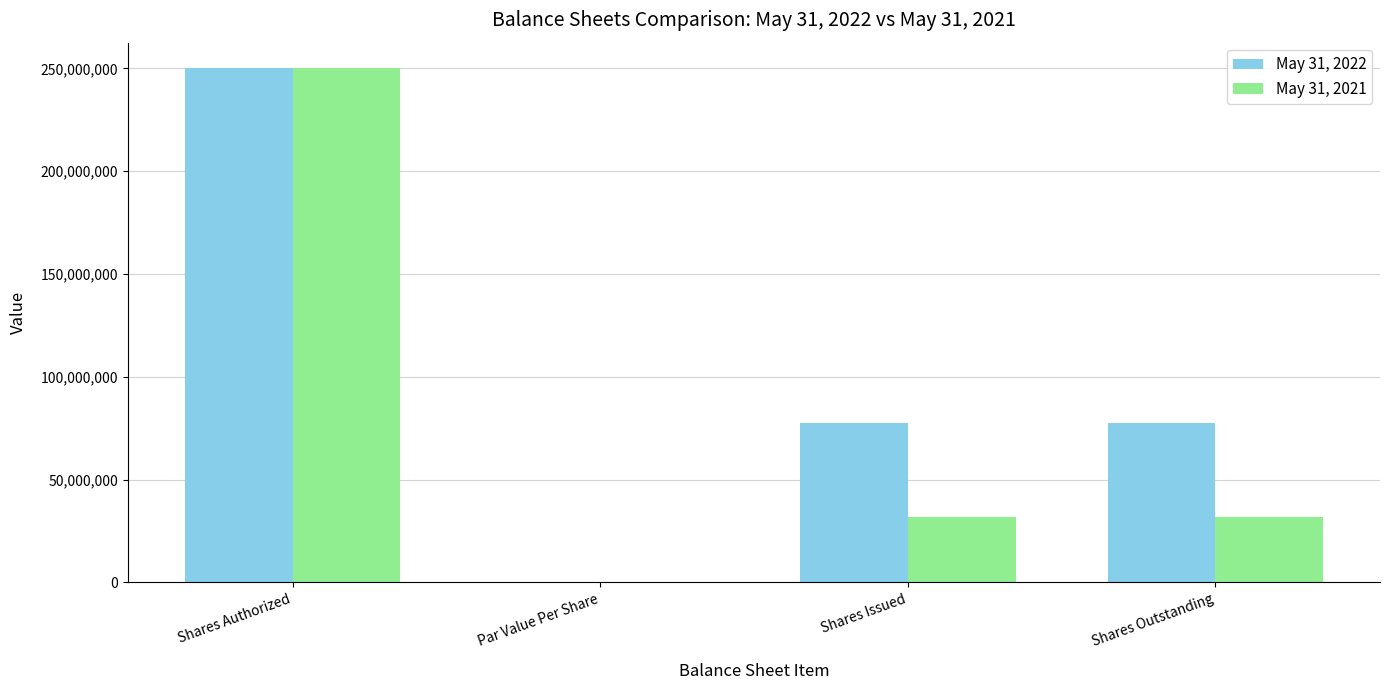

The value of May 31, 2021 at Shares Issued is 31781373.0. True or false?

True